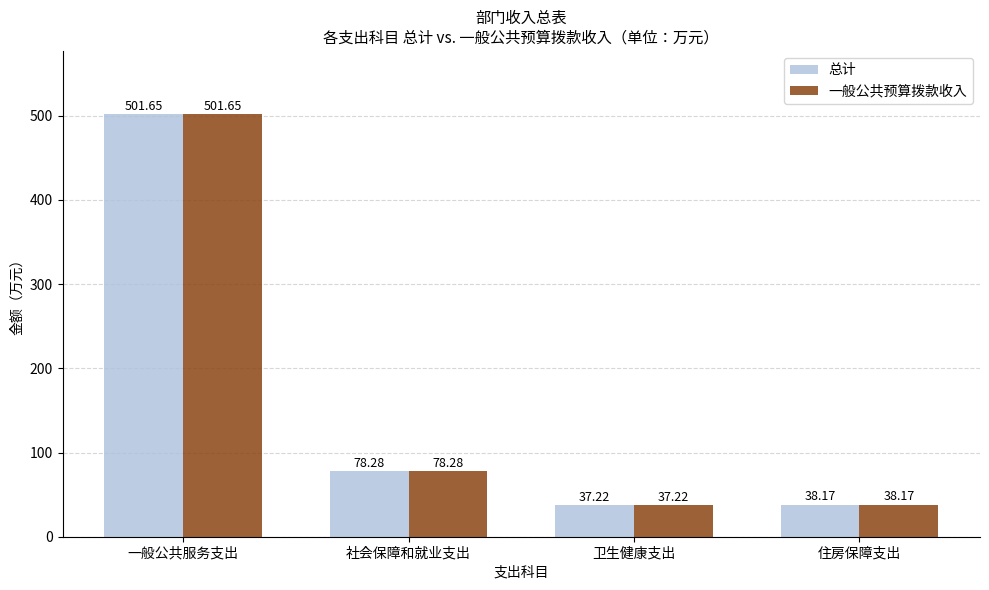

Where does the 总计 series first go above 78?

一般公共服务支出